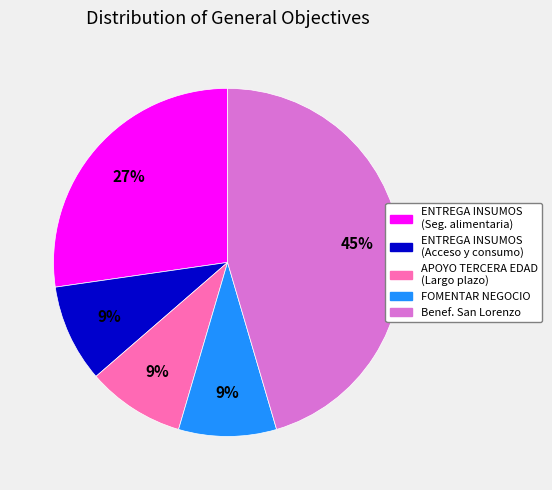

How many segments does this pie chart have?

5